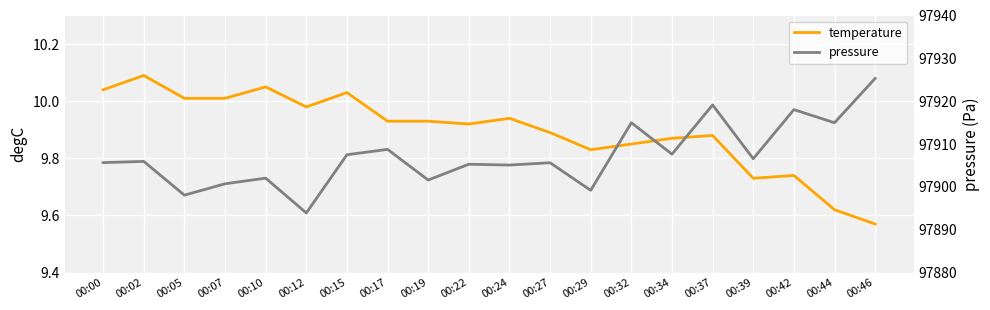

What are all the series names shown in the legend?

temperature, pressure